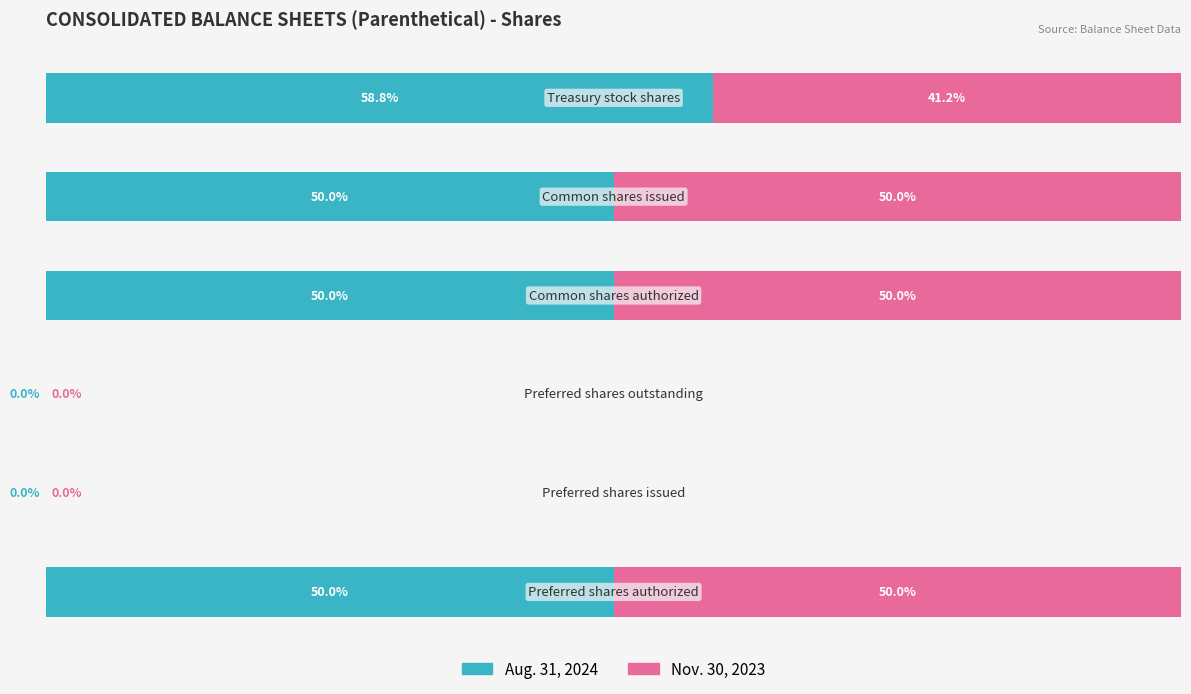

What are all the series names shown in the legend?

Aug. 31, 2024, Nov. 30, 2023